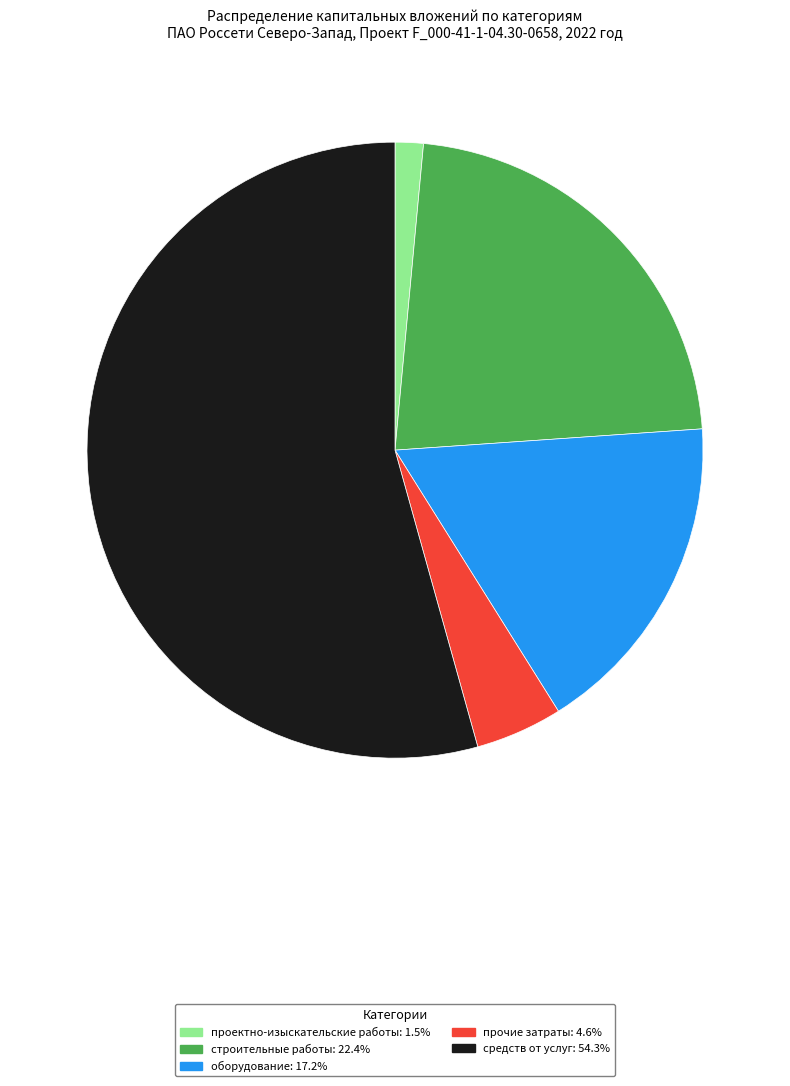

Approximately how many times larger is the value at прочие затраты: 4.6% compared to оборудование: 17.2%?

0.3